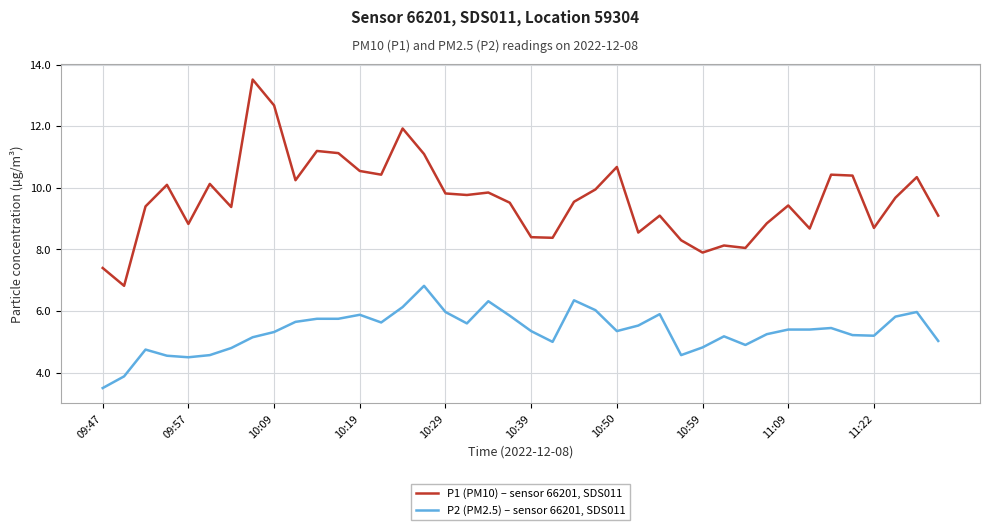

Which series has the largest total across all categories?

P1 (PM10) – sensor 66201, SDS011